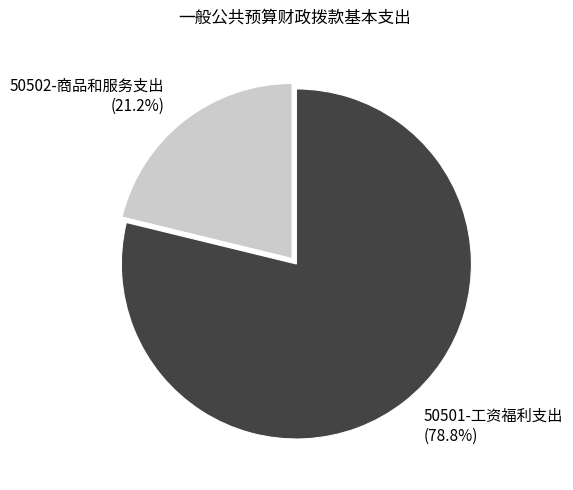

Count the number of slices in the pie.

2